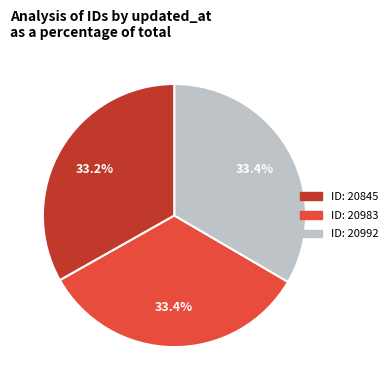

How many segments does this pie chart have?

3